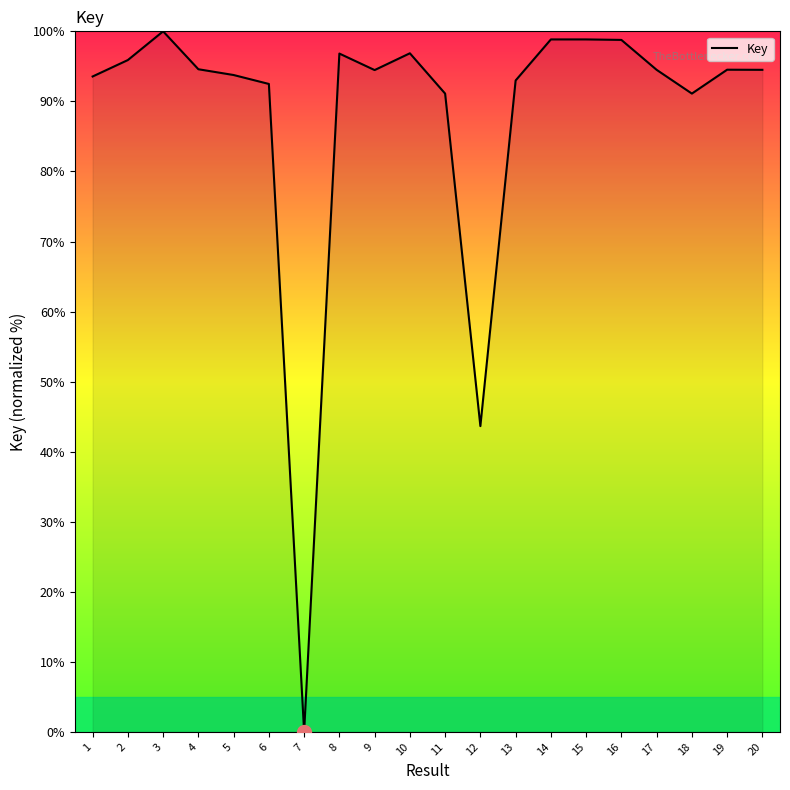

Which has a higher value, 8 or 9?

8